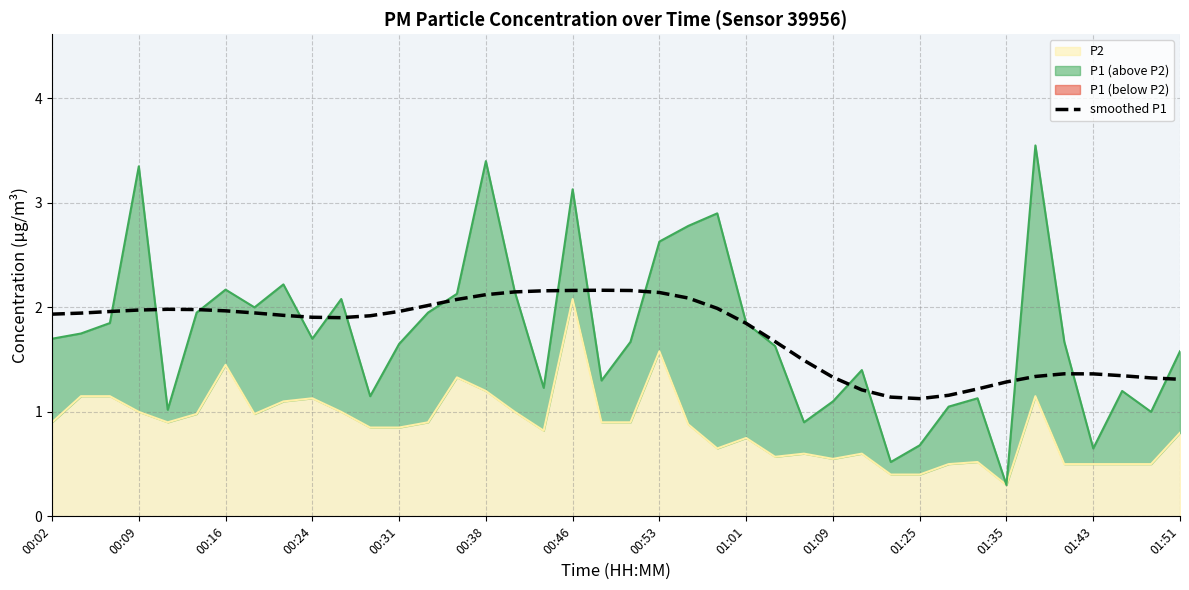

Between 31 and 01:51, which is larger?

01:51